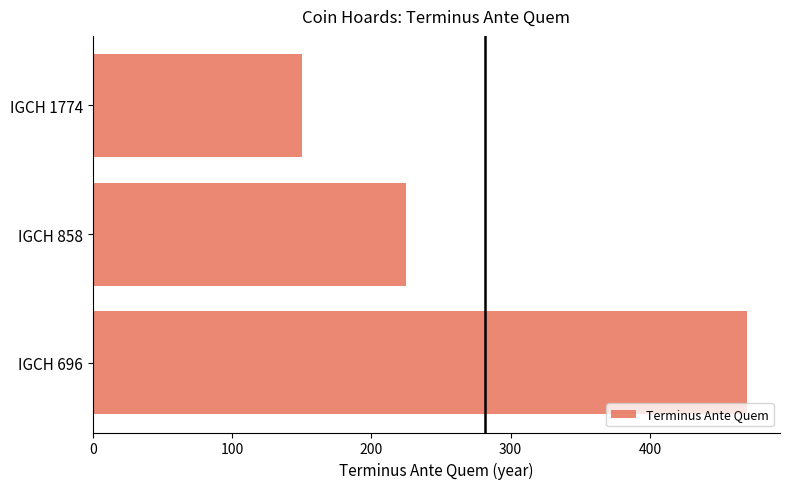

Is it true that the value at IGCH 1774 is 150?

True